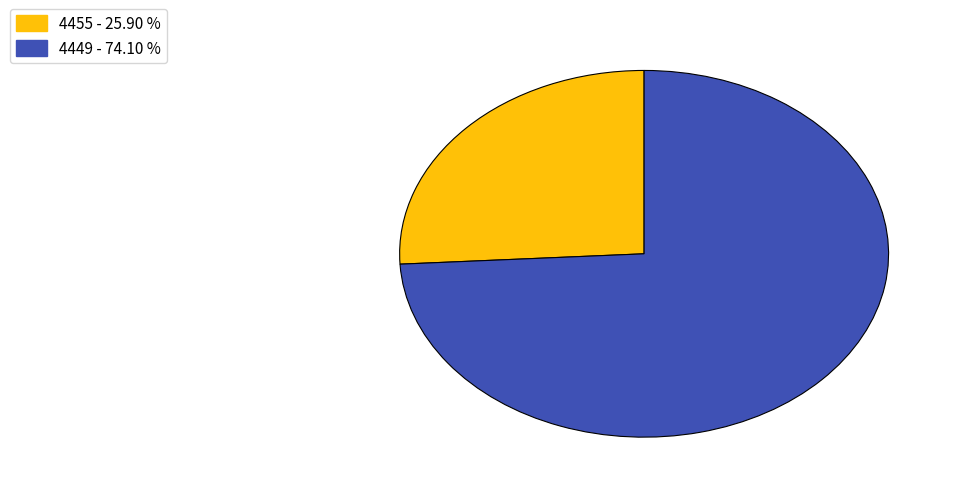

Is the sum of 4455 and 4449 greater than half?

Yes